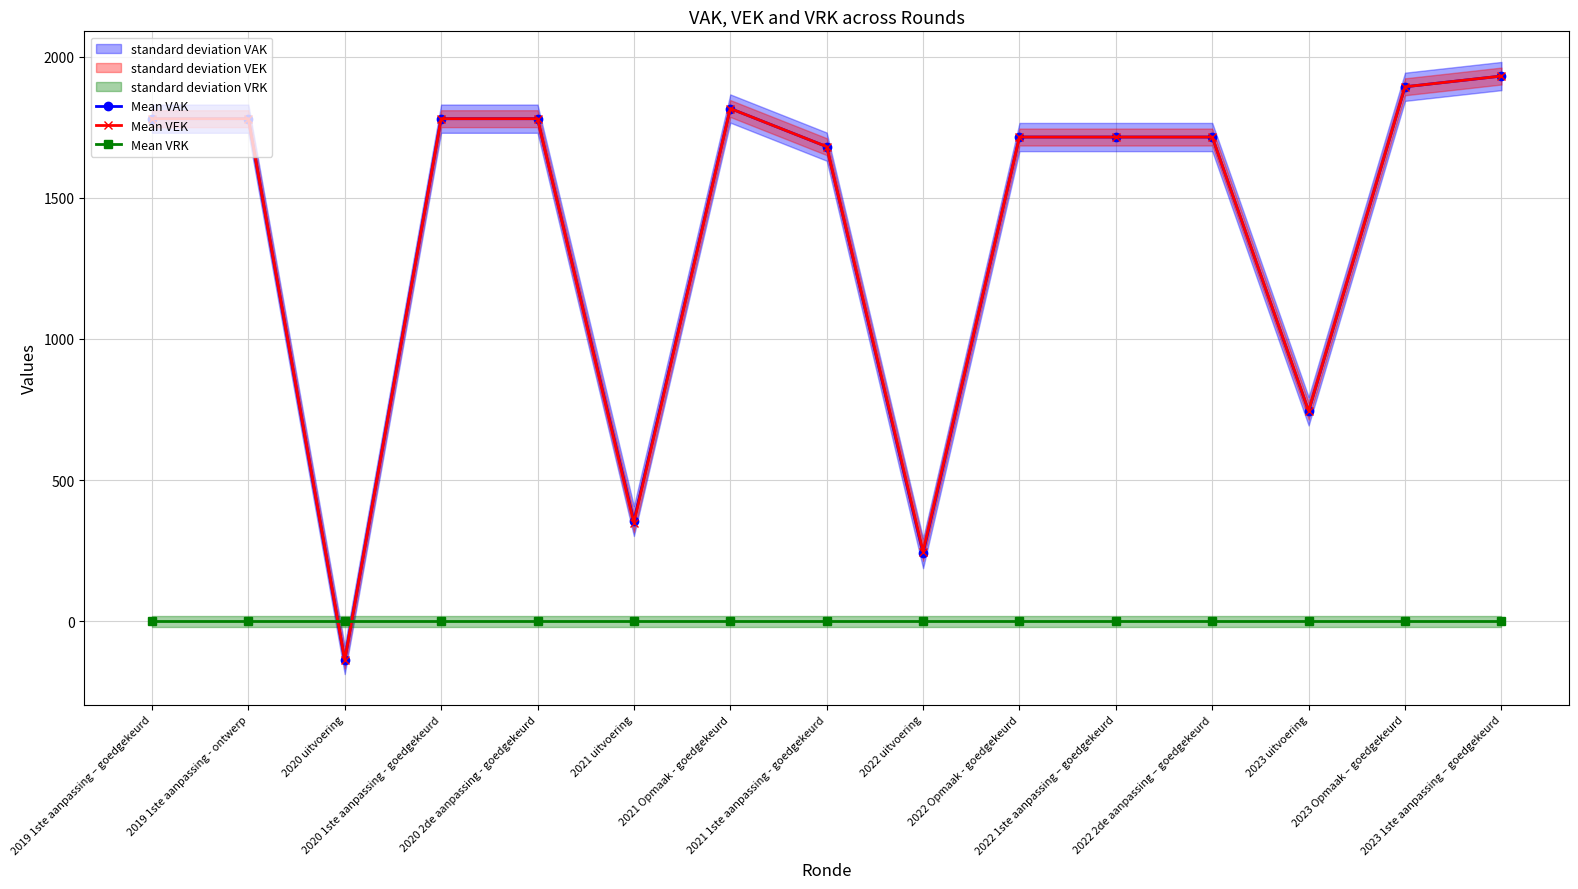

What is the label of the 10th point from the right?

2021 uitvoering